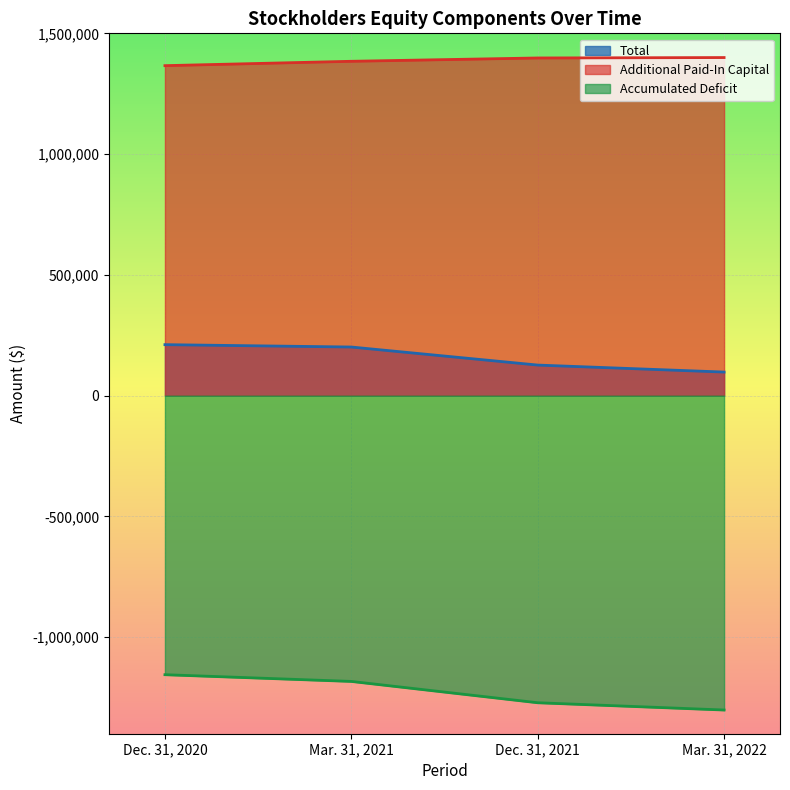

At how many categories does at least one series exceed -837629?

4